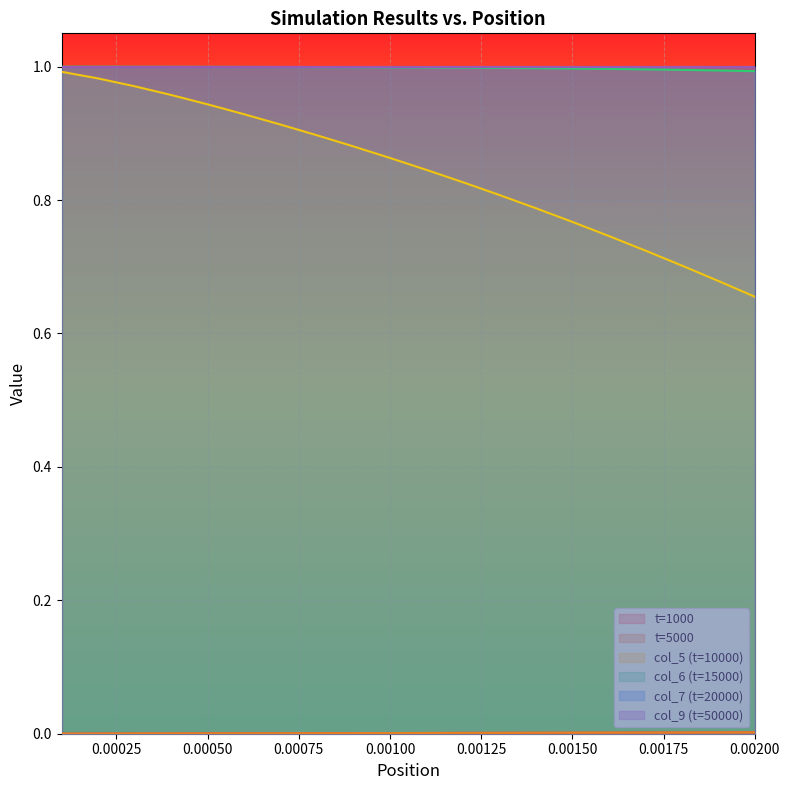

Does the chart display data point markers on the line(s)?

No